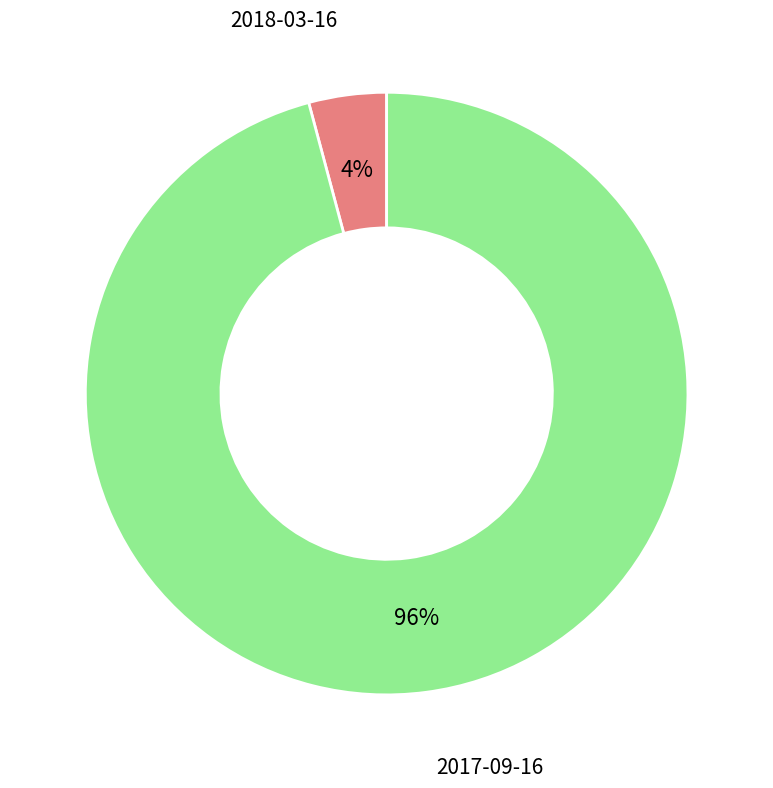

Is there any slice that represents more than half of the pie?

Yes